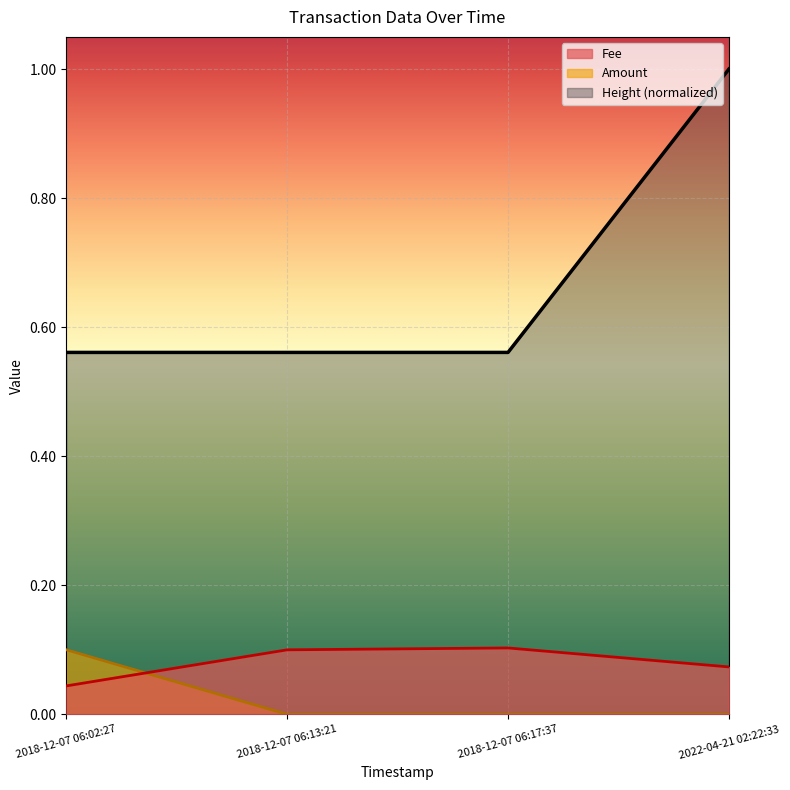

True or false: Height has a value of 0.0 at 2022-04-21 02:22:33.

False